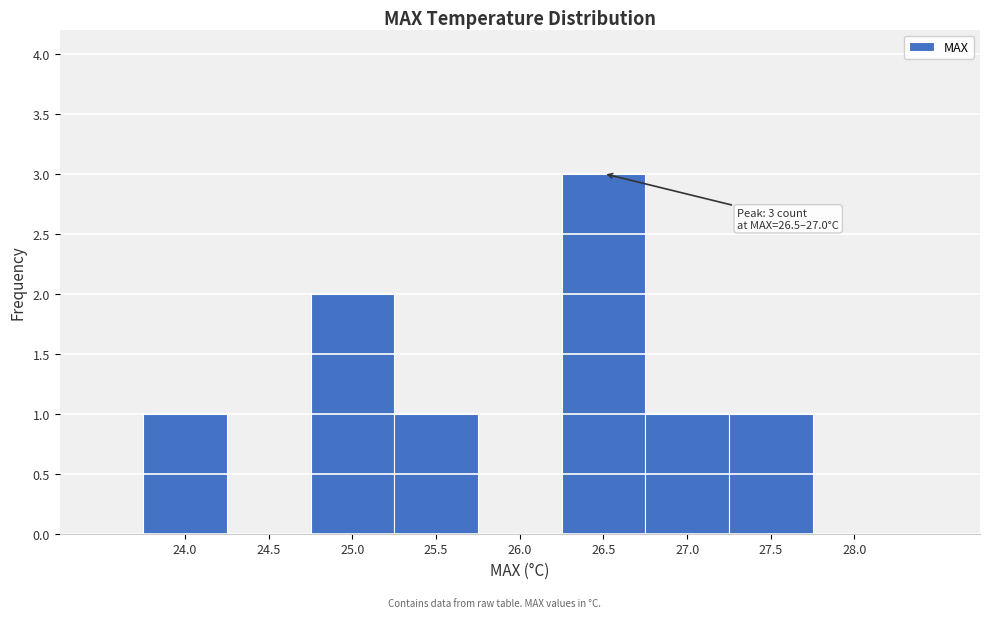

Reading right to left, what are all the values shown in this chart?

28.0=0	27.5=1	27.0=1	26.5=3	26.0=0	25.5=1	25.0=2	24.5=0	24.0=1